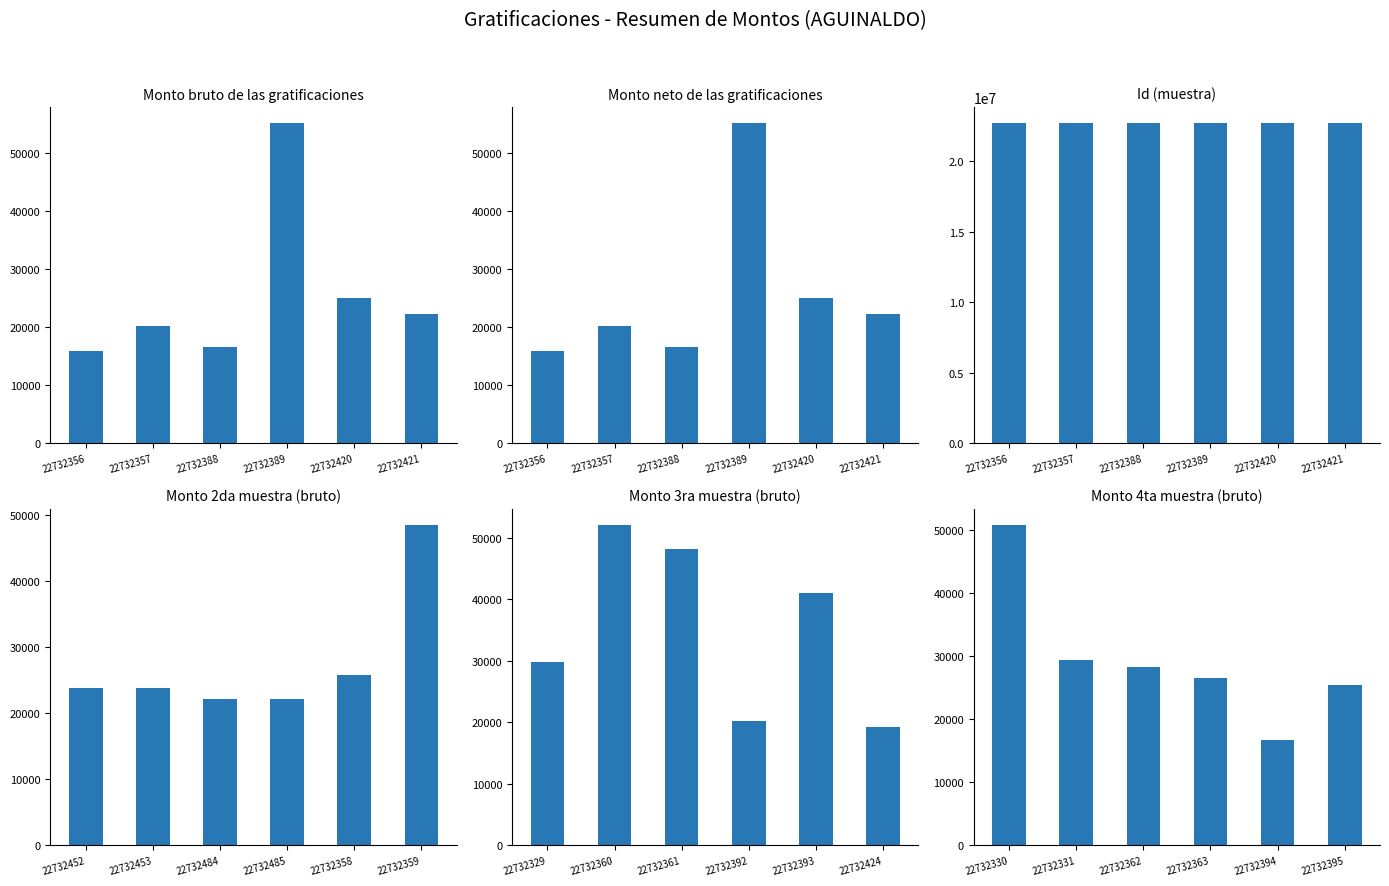

Are the bars horizontal?

No